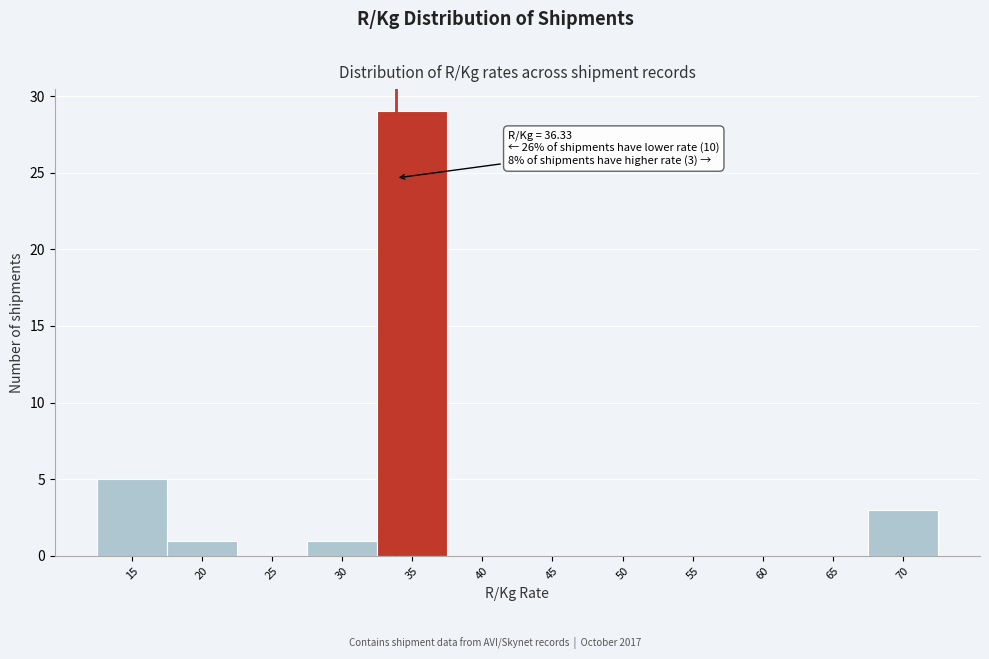

Reading right to left, transcribe all the data shown in this chart.

70=3	65=0	60=0	55=0	50=0	45=0	40=0	35=29	30=1	25=0	20=1	15=5